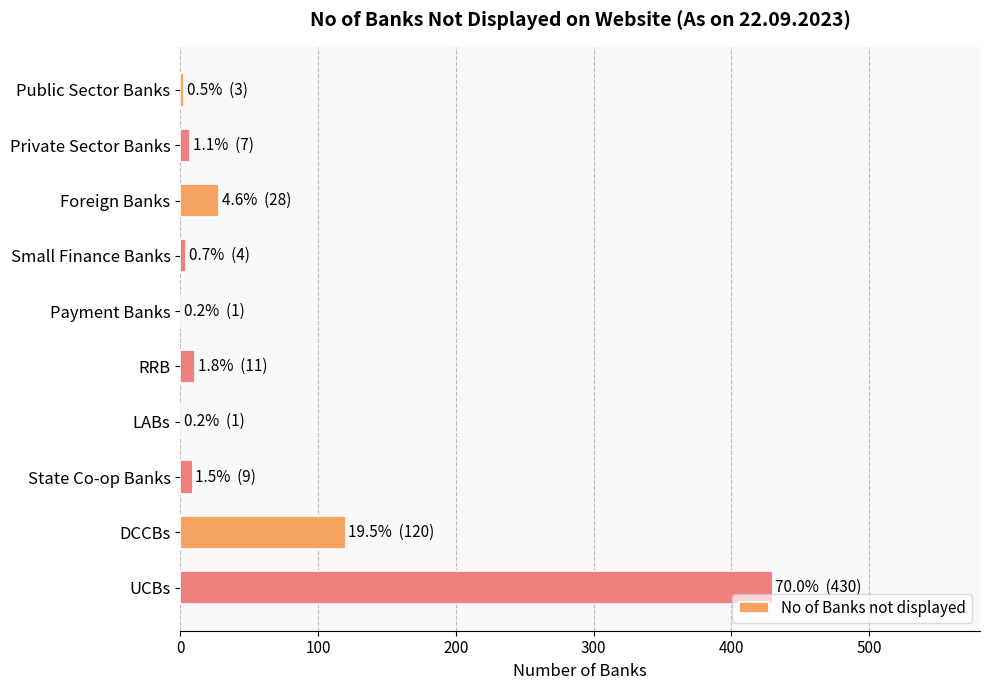

Which has a higher value, Payment Banks or UCBs?

UCBs